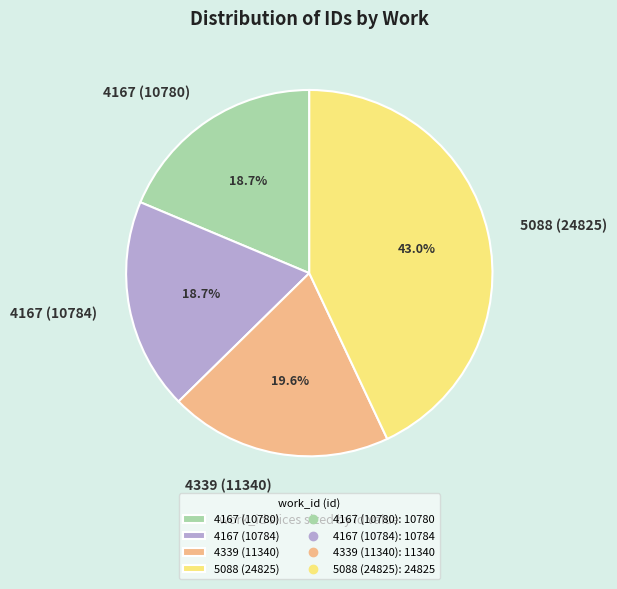

Is it true that 4167 (10784) is 26% of the pie?

False